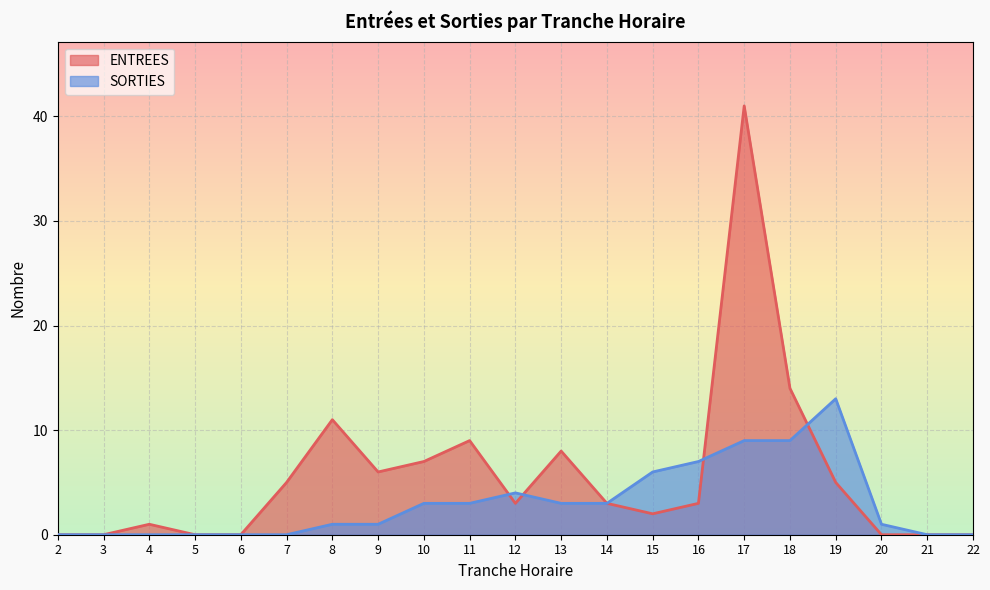

How many lines are shown in the chart?

2